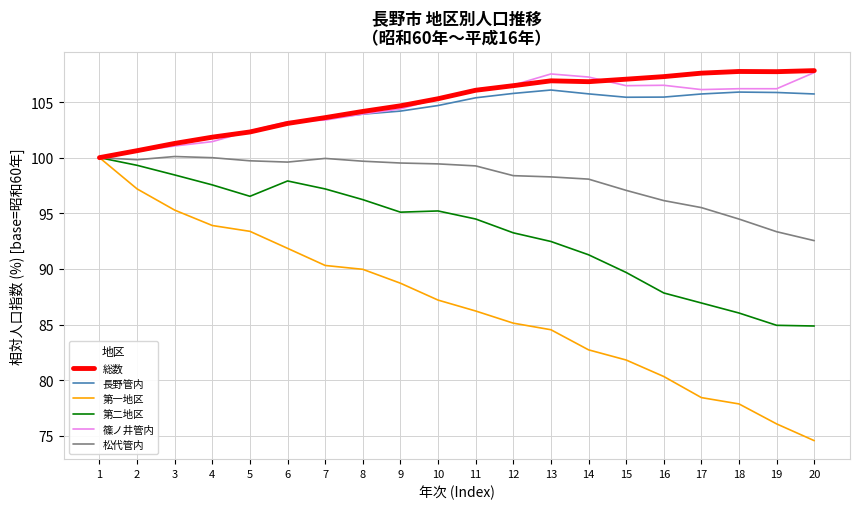

Is the value of 長野管内 at 16 greater than the value of 第二地区 at 10?

Yes